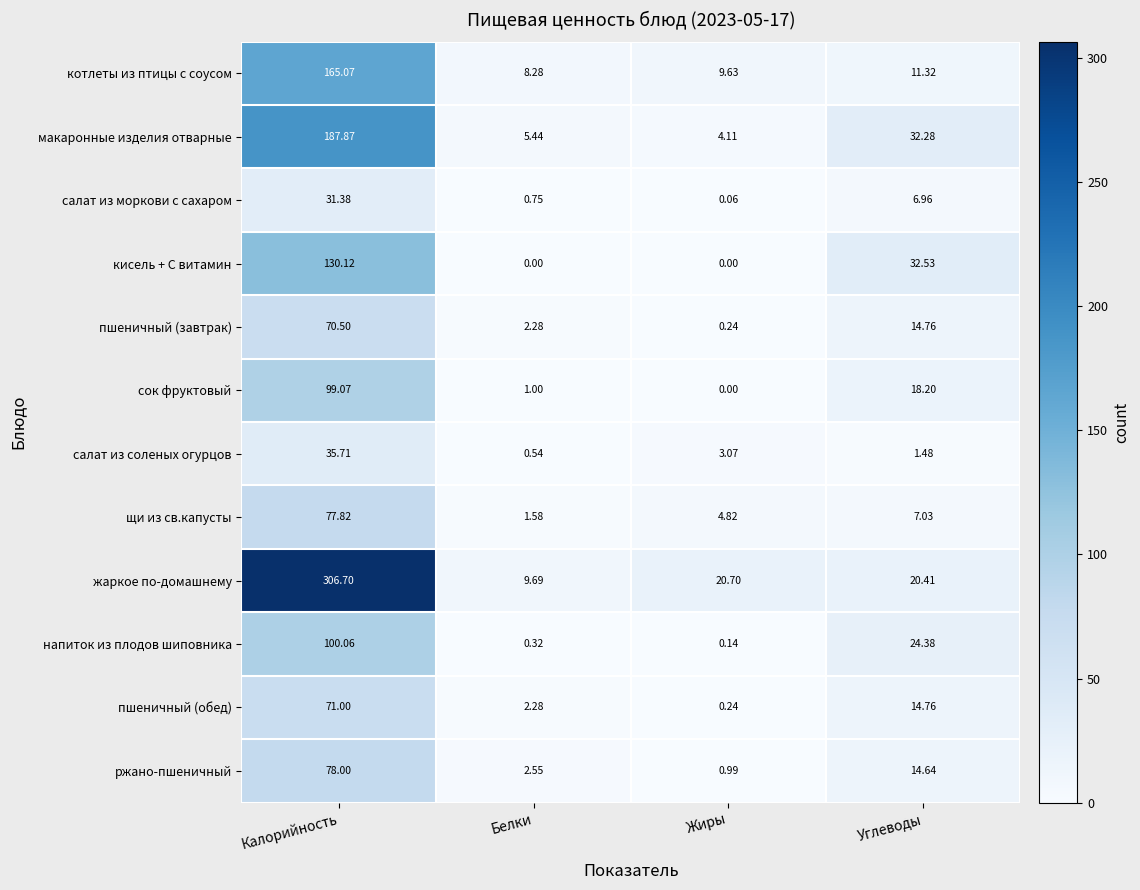

How many categories are shown in the chart?

4